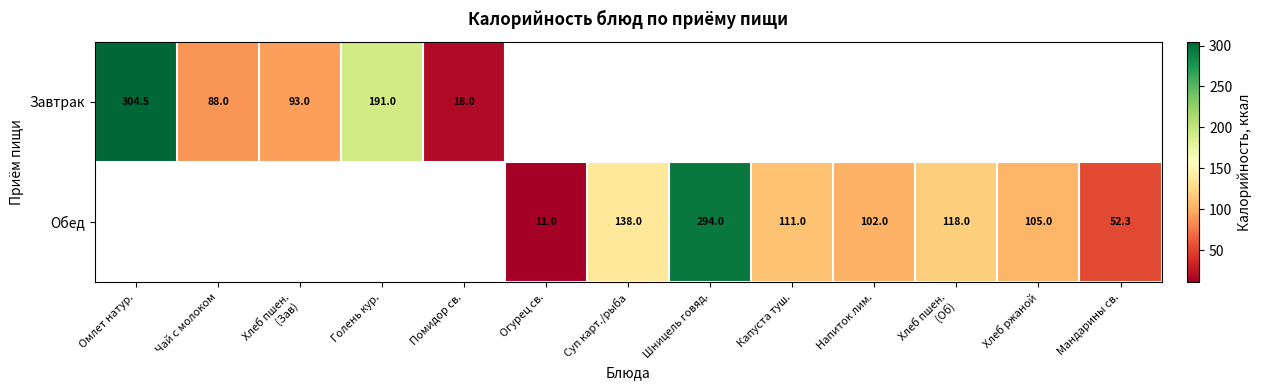

True or false: Обед has a value of 91.4 at Мандарины св..

False